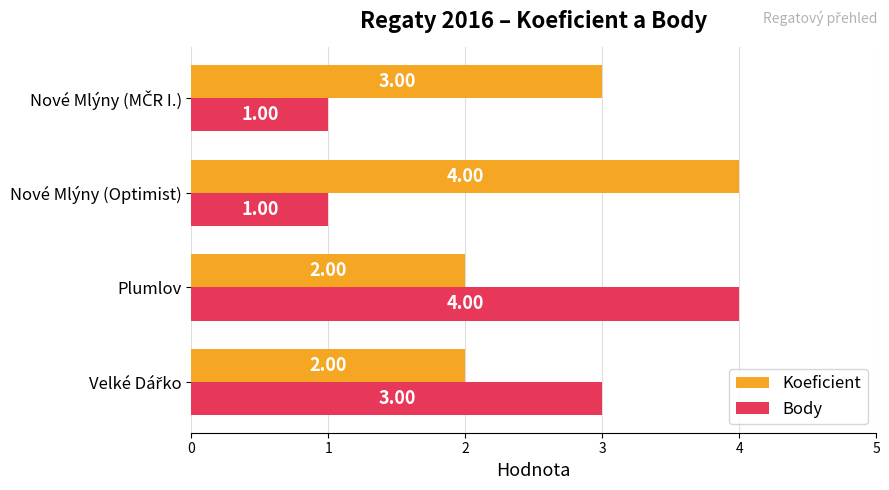

What is the sum of all Body values?

9